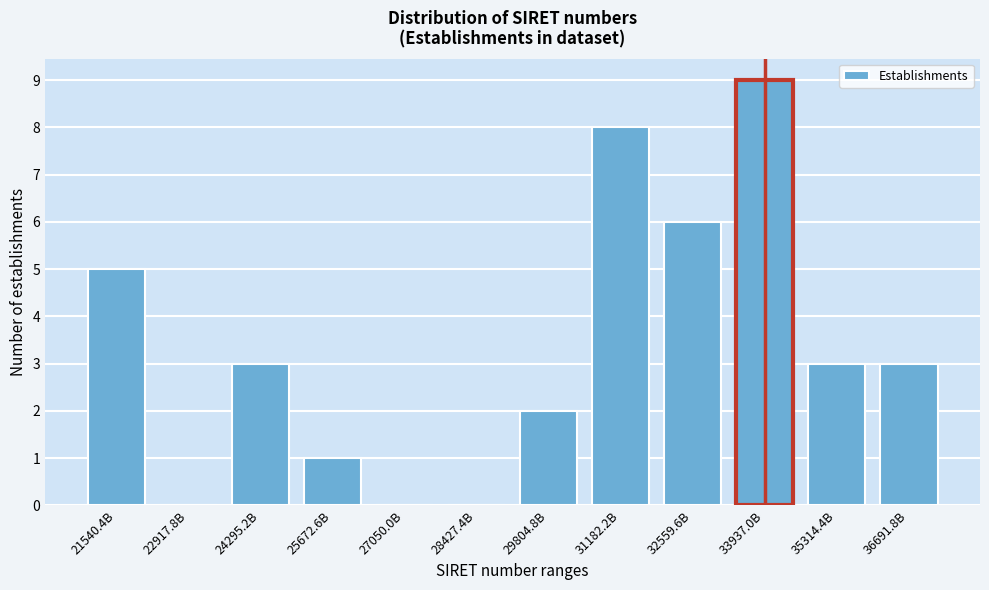

Reading left to right, list all the values displayed in this chart.

21540.4B=5	22917.8B=0	24295.2B=3	25672.6B=1	27050.0B=0	28427.4B=0	29804.8B=2	31182.2B=8	32559.6B=6	33937.0B=9	35314.4B=3	36691.8B=3